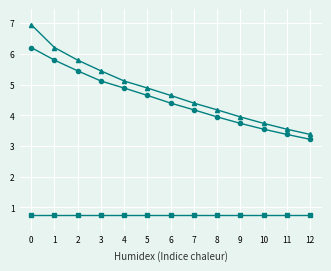

What is the total value across all series at 8?

8.9